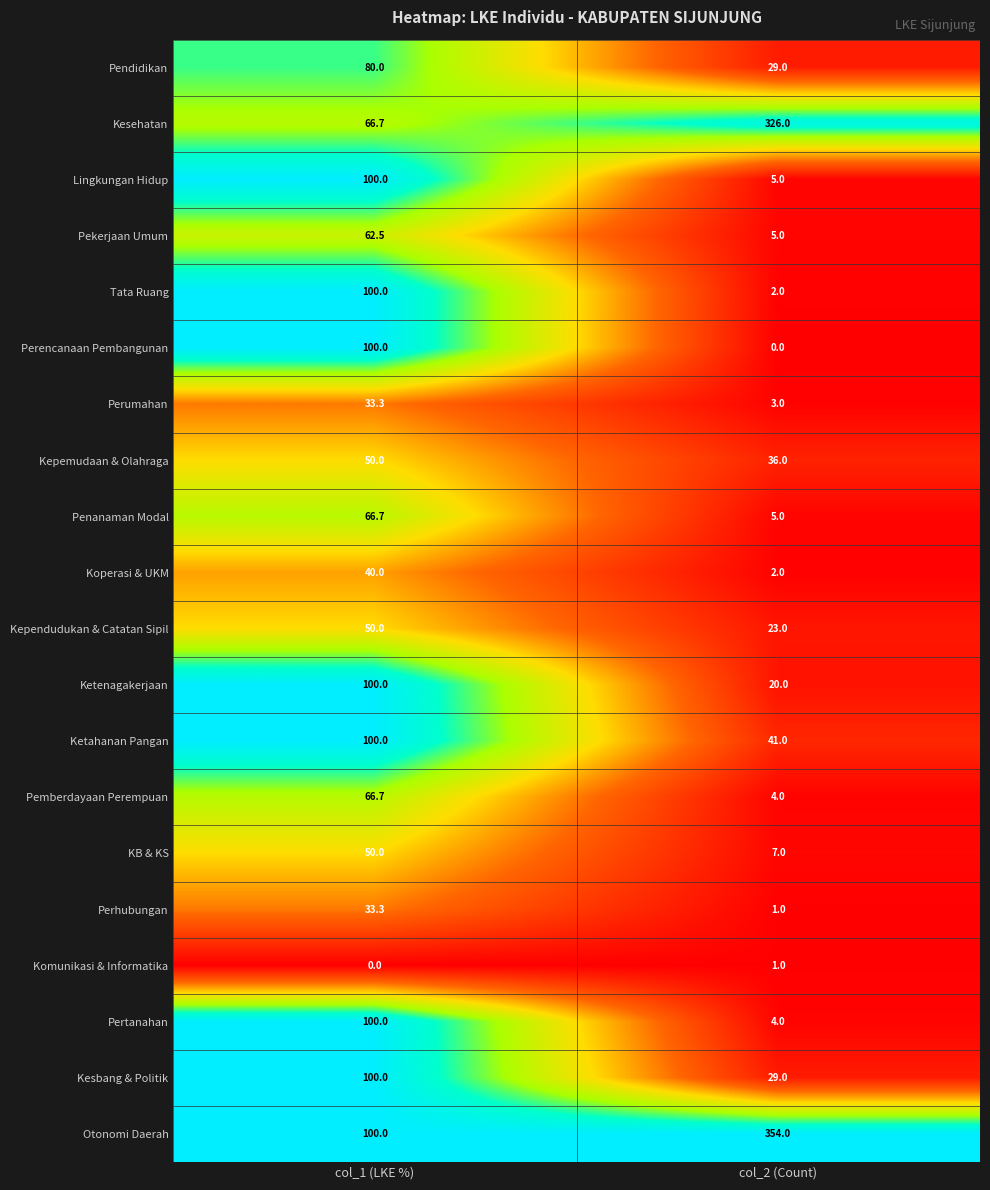

What is the difference between the Pekerjaan Umum values at col_1 (LKE %) and col_2 (Count)?

57.5